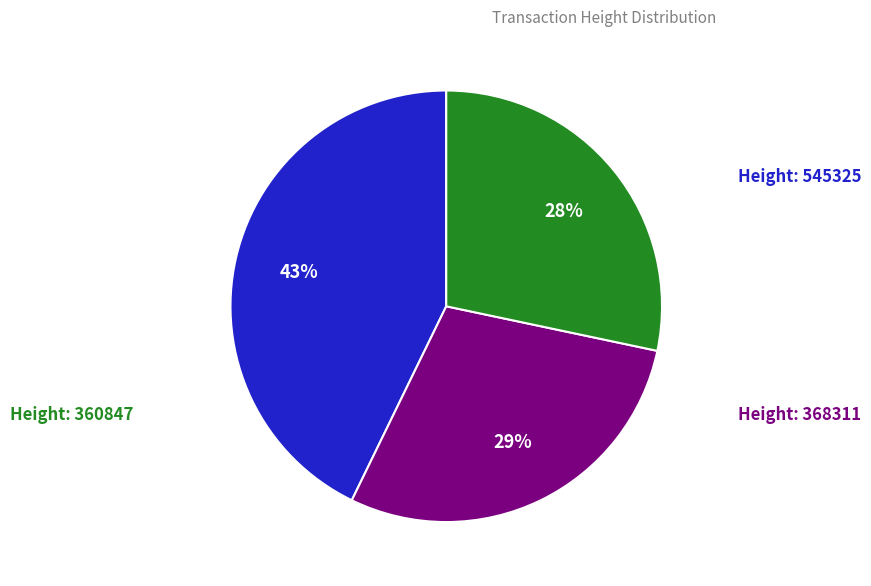

Is there any slice that represents more than half of the pie?

No